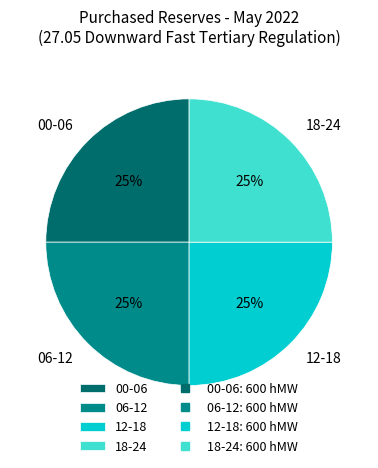

To the nearest percent, what is the difference between the largest and smallest slice percentages?

0%